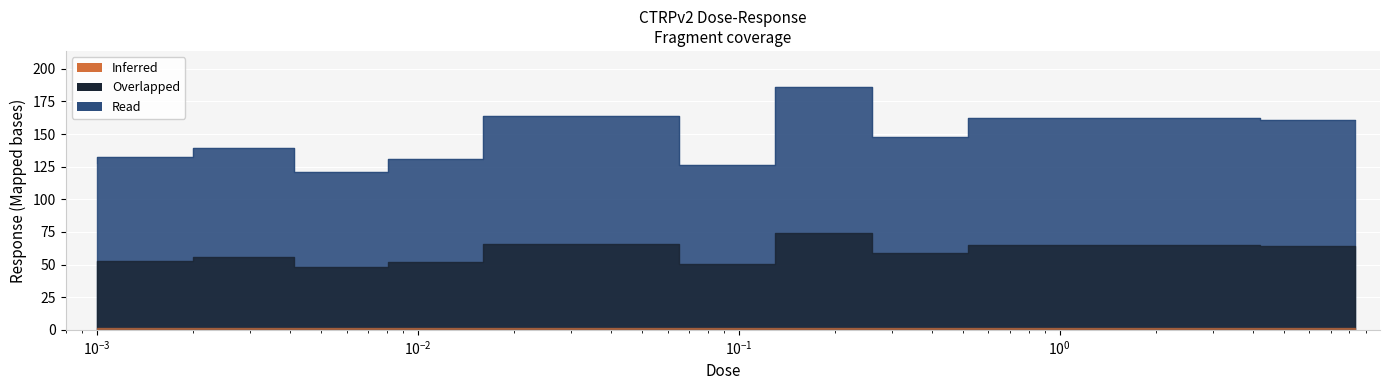

True or false: the data shows 139.3 at 0.0041.

True